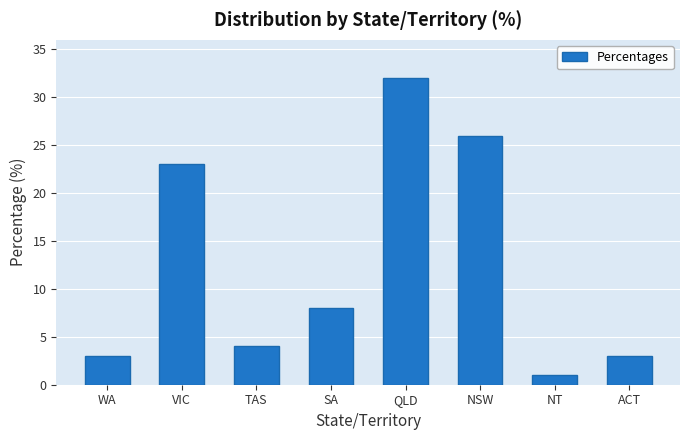

What is the sum of all values?

100